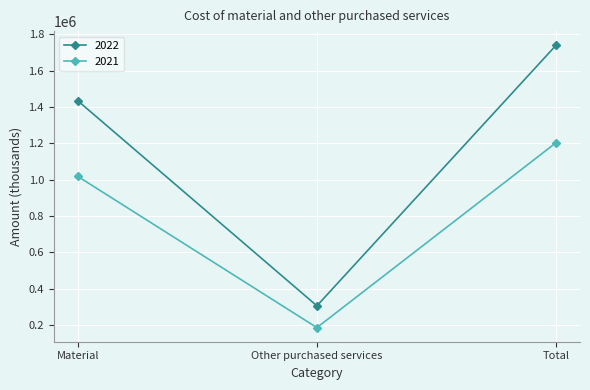

Reading left to right, extract all data points from this chart.

2022: 1434476	305207	1739683
2021: 1017914	185239	1203153